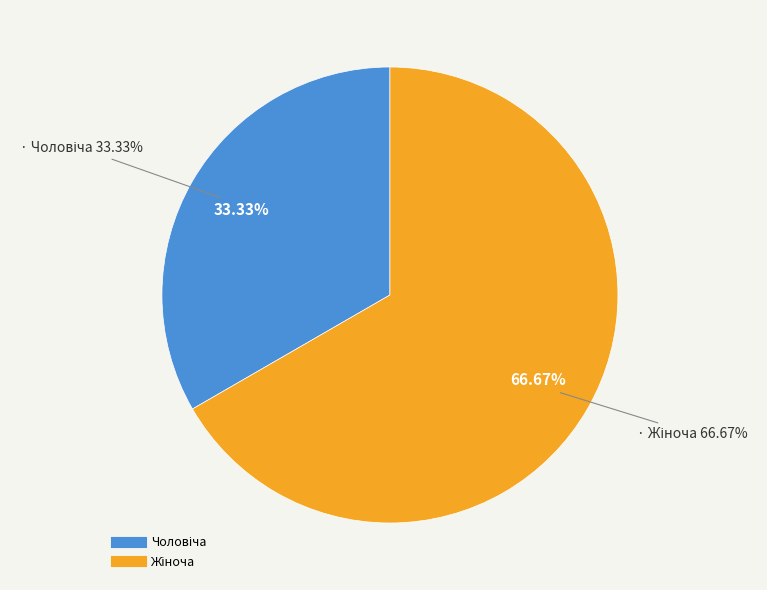

Which category has the smallest portion of the pie?

Чоловіча